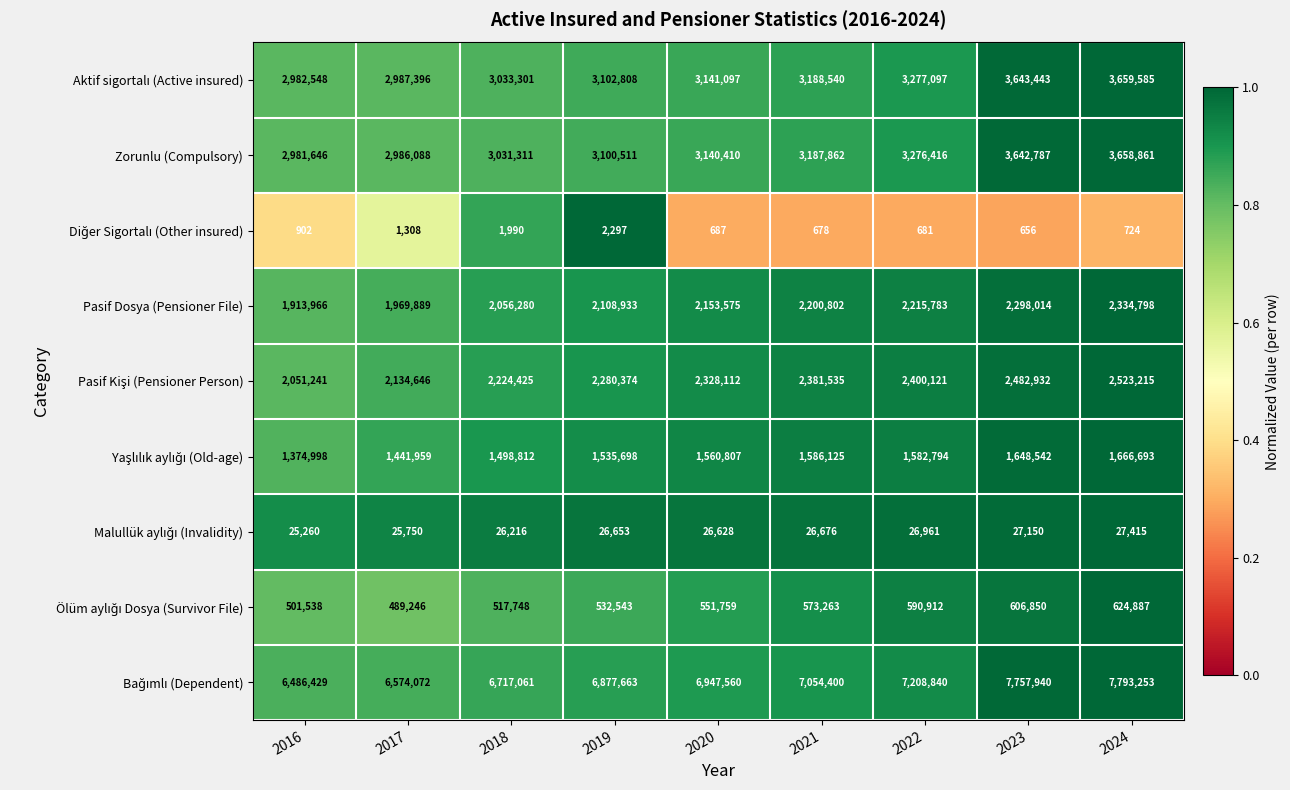

What is the difference between the highest and lowest values at 2016?

6485527